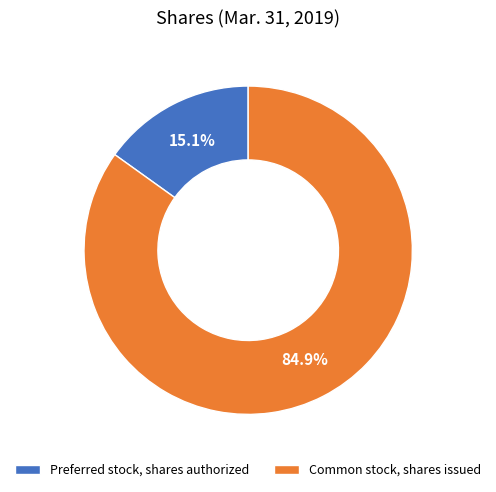

Does Common stock, shares issued represent more than half of the total?

Yes